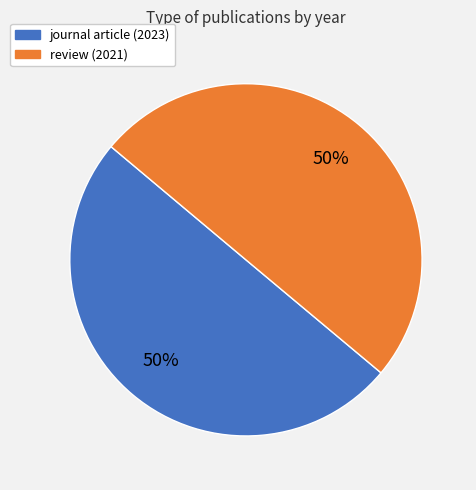

What percentage is the review (2021) slice, to the nearest percent?

50%